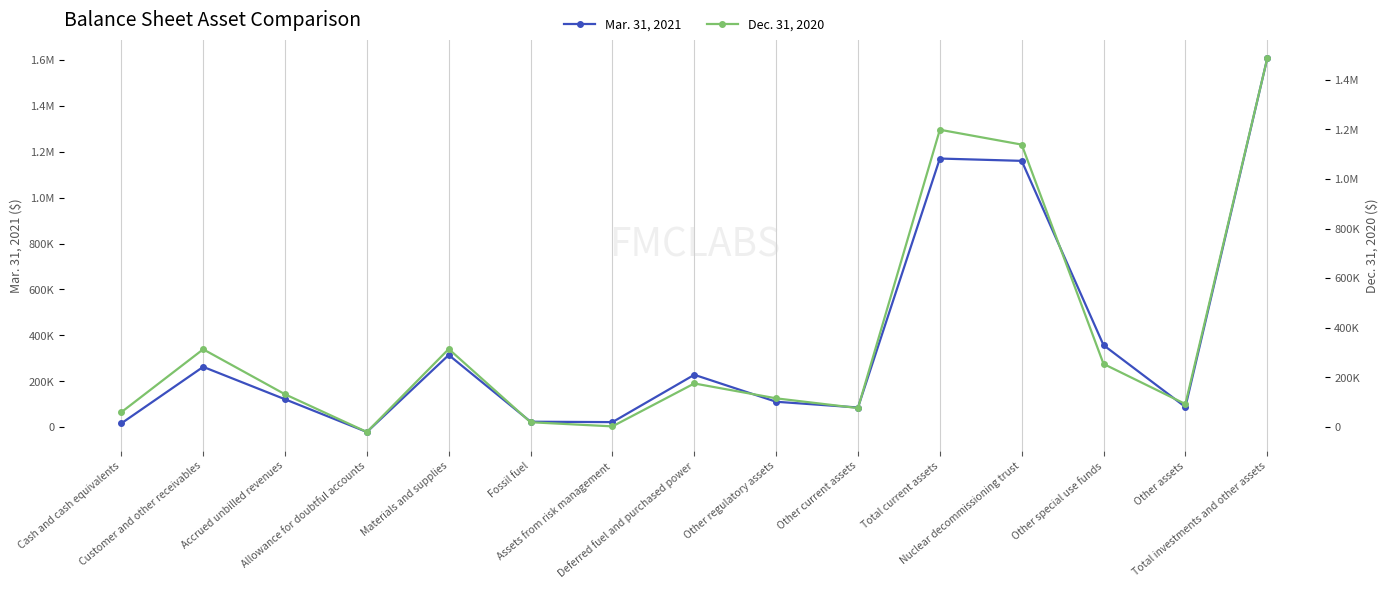

True or false: Dec. 31, 2020 has a value of -6754 at Allowance for doubtful accounts.

False